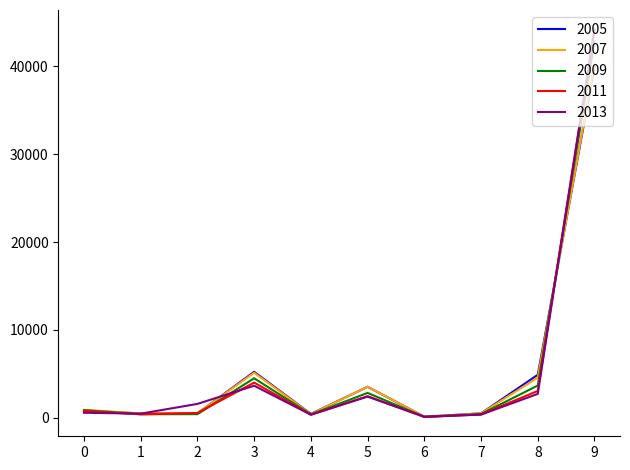

What is the average value of the 2005 series?

5649